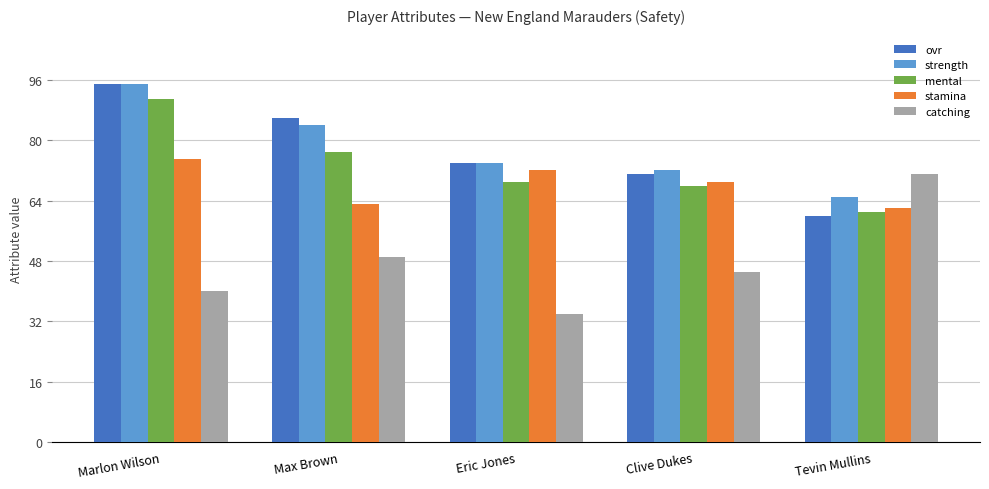

Reading right to left, what are all the values shown in this chart?

ovr: 60	71	74	86	95
strength: 65	72	74	84	95
mental: 61	68	69	77	91
stamina: 62	69	72	63	75
catching: 71	45	34	49	40